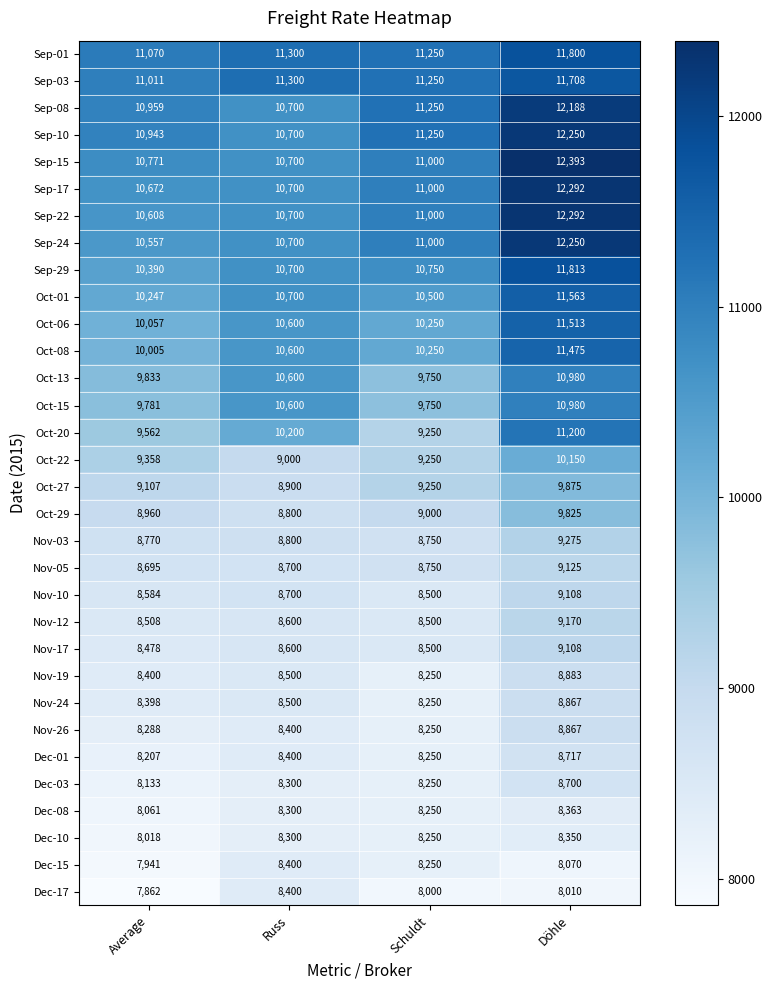

What is the difference between the second highest and minimum values in the Oct-06 series?

543